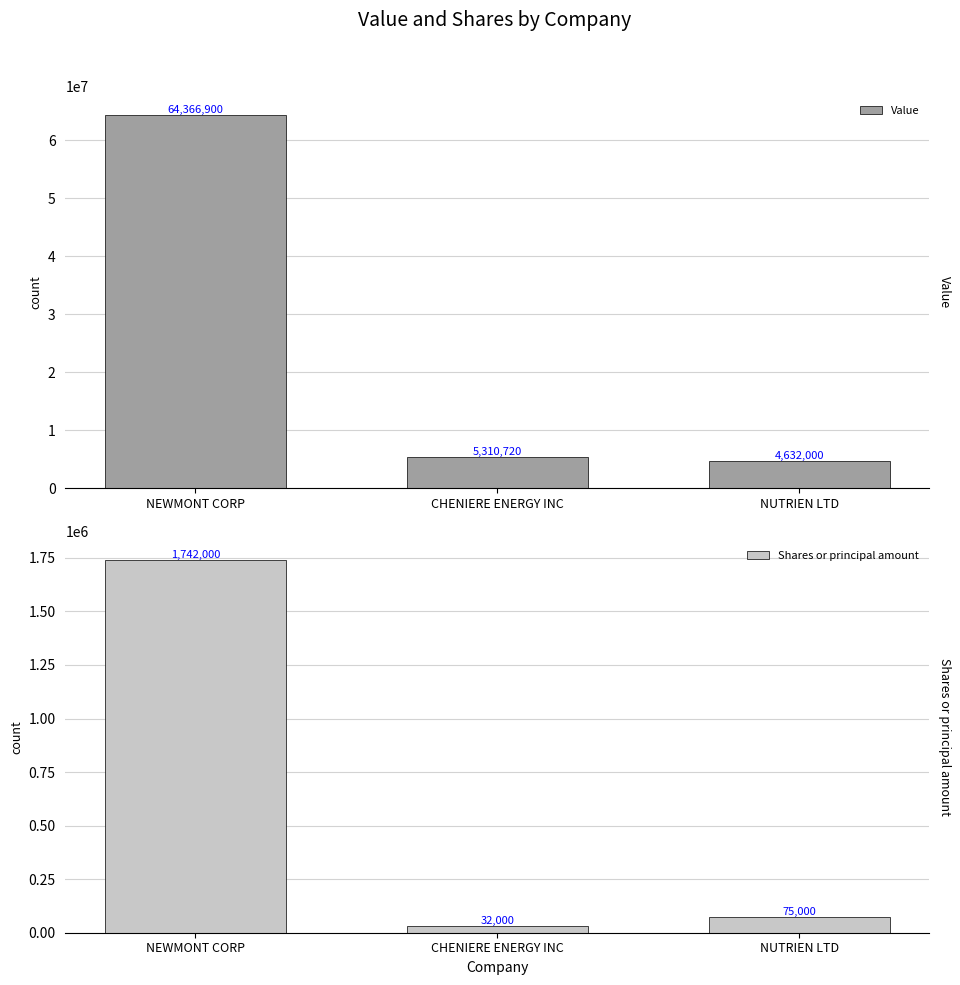

Which series has the largest range (max minus min)?

Value